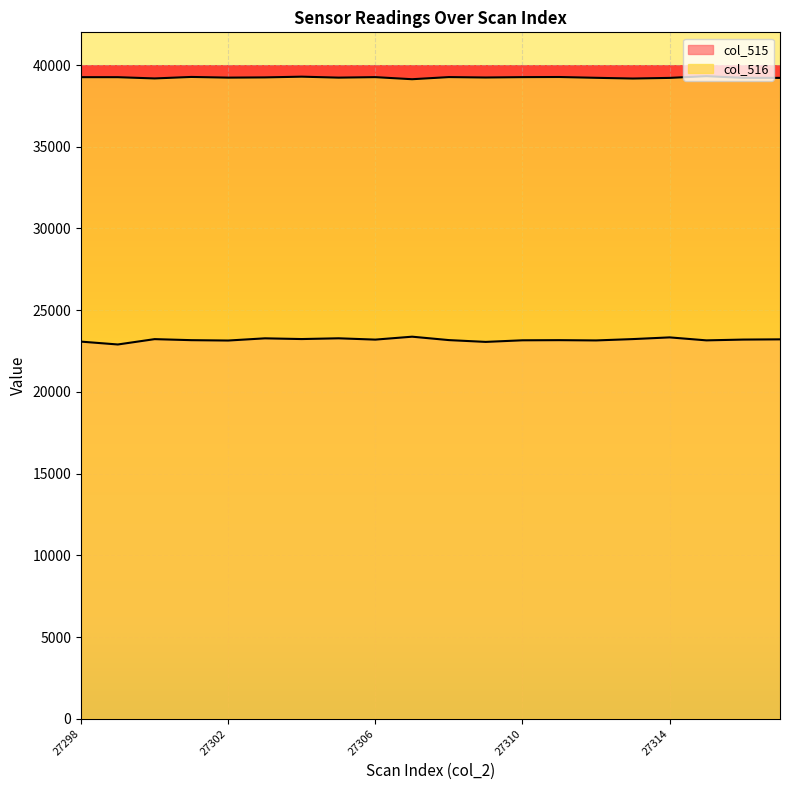

What is the sum of the col_516 values at 27316 and 27301?

78484